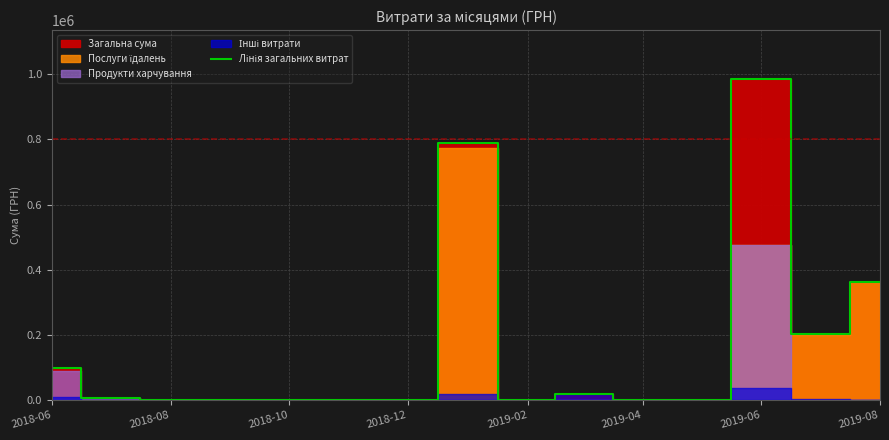

Is it true that the value at 2018-10 is 0.0?

True